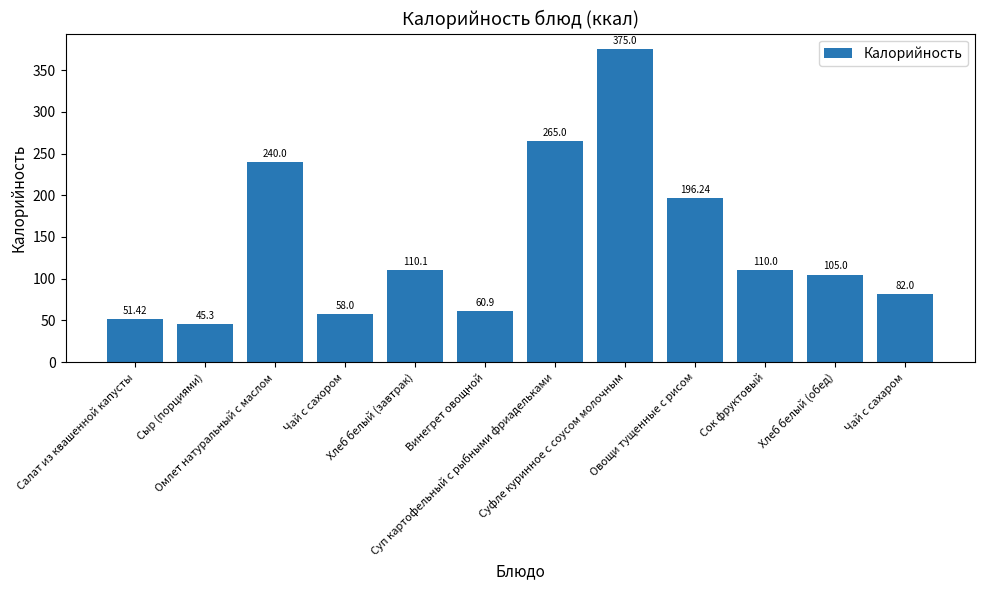

The value at Сок фруктовый is 110.0. True or false?

True